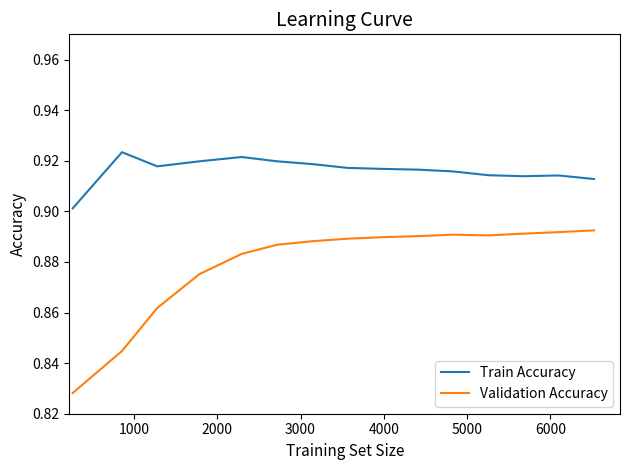

List the series in order of their peak value, highest first.

Train Accuracy, Validation Accuracy